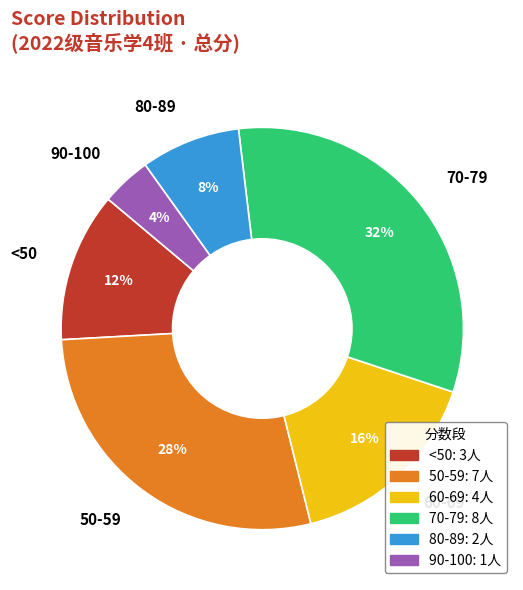

How many segments does this pie chart have?

6